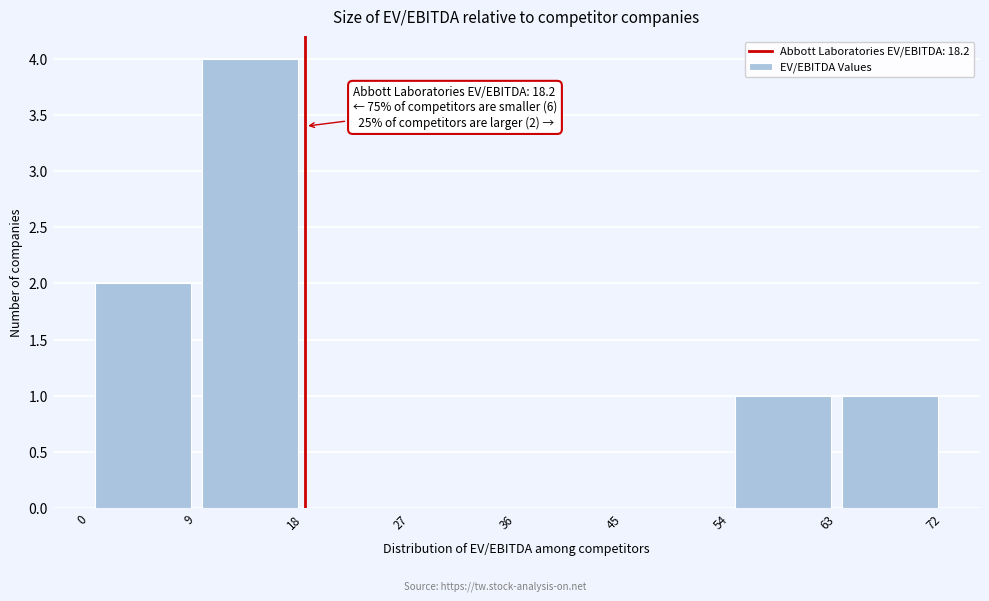

Which range on the x-axis has the tallest bar?

9 to 18